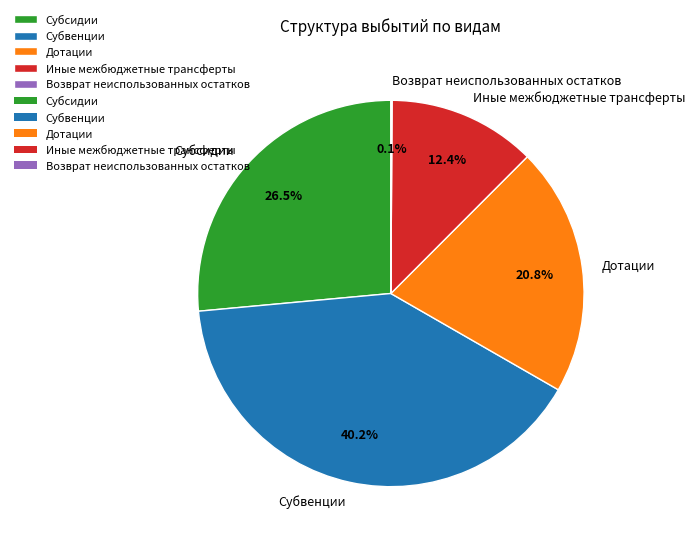

Which slice is the largest?

Субвенции